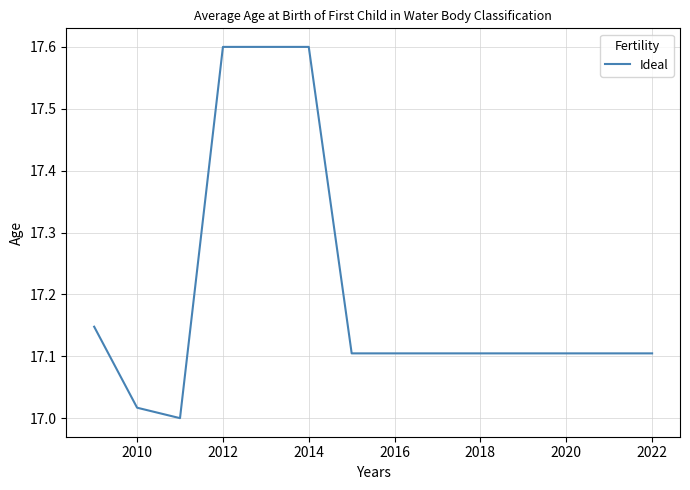

What is the maximum value shown in the chart?

17.6